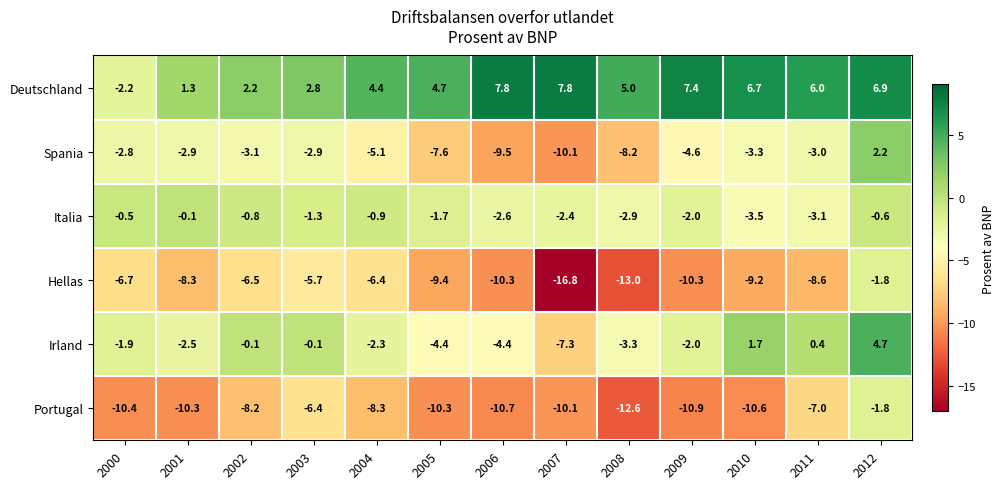

What is the average value of the Hellas series?

-8.7